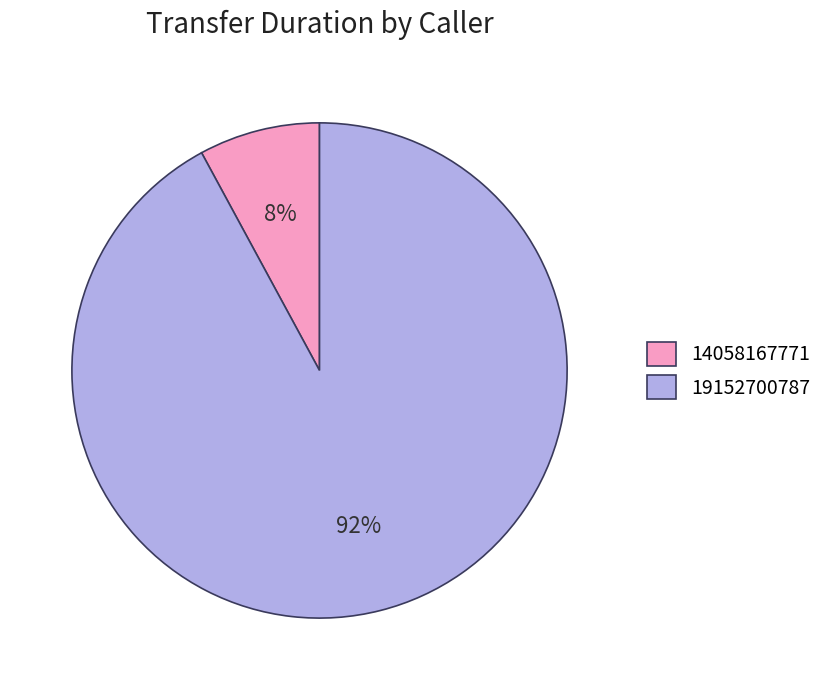

Does 19152700787 represent more than half of the total?

Yes